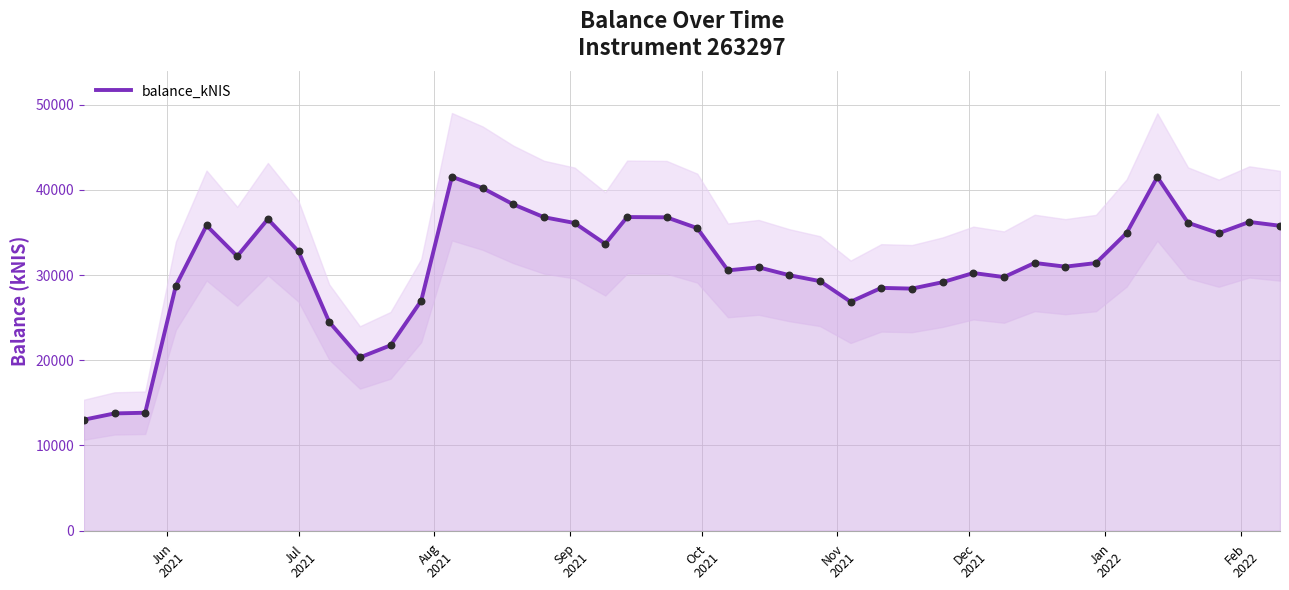

What is the minimum value for balance_kNIS?

13027.1